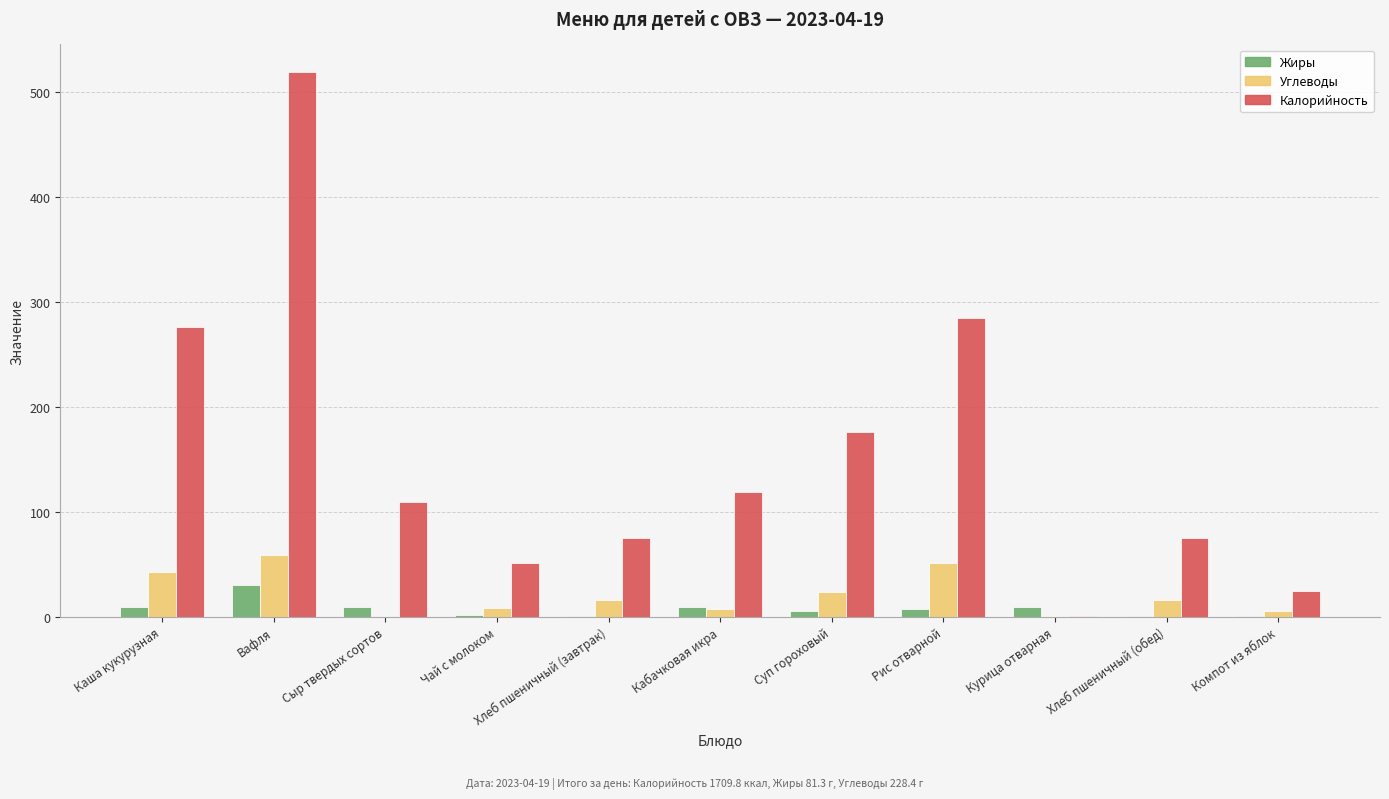

At which category is the sum across all series the highest?

Вафля